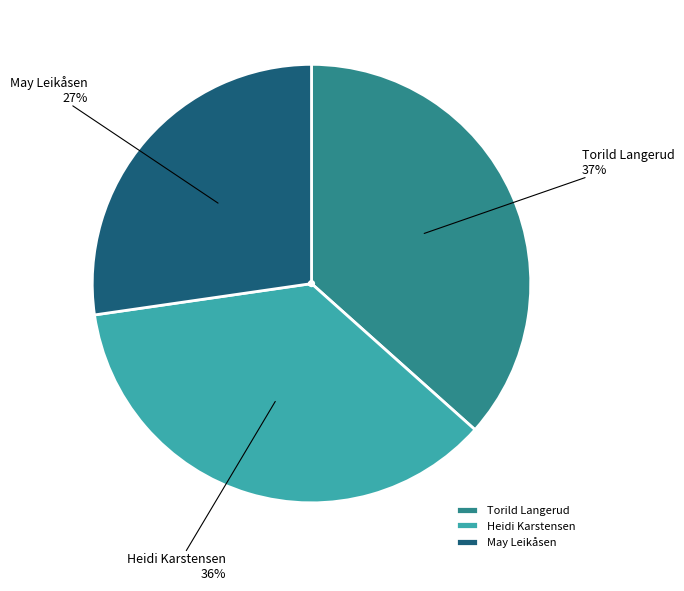

How many segments does this pie chart have?

3